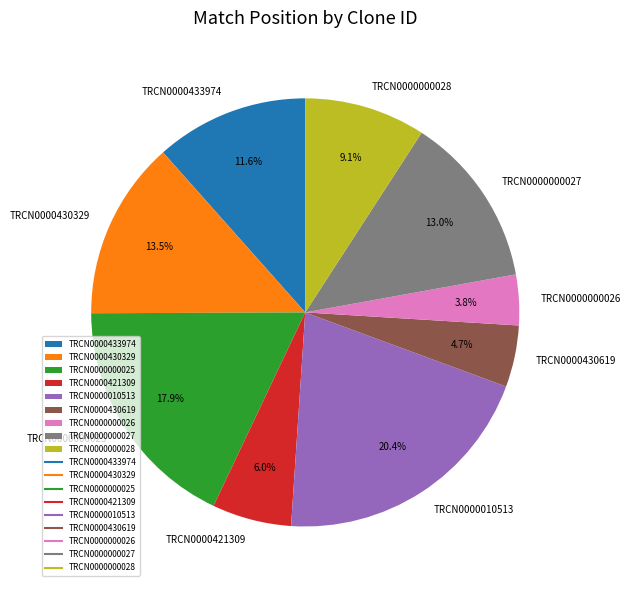

Does any single category account for the majority?

No